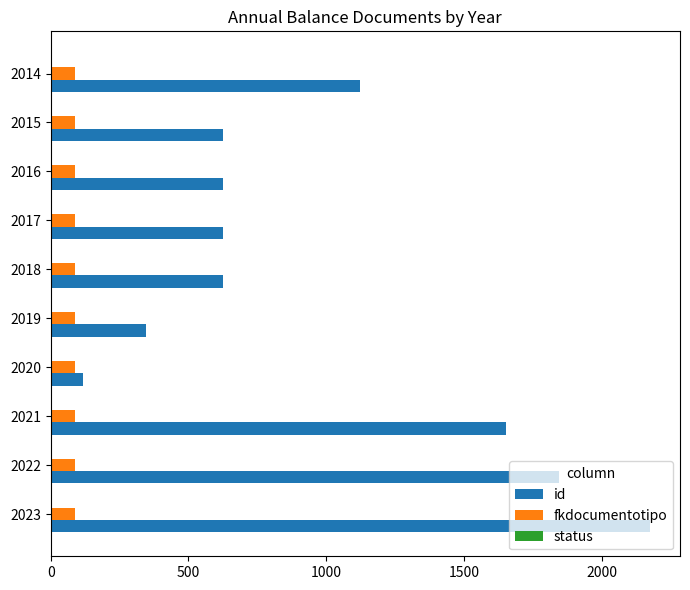

Between 2019 and 2014, which series saw the biggest shift?

id